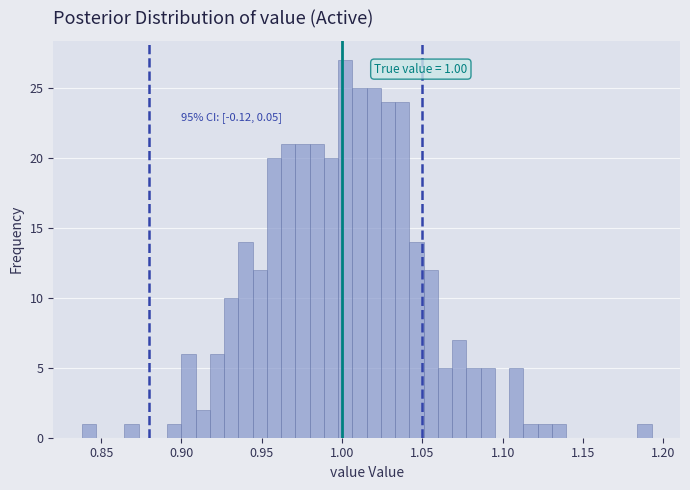

Around what value on the x-axis is the tallest bar? Give the approximate position of its centre, as read against the axis.

1.000